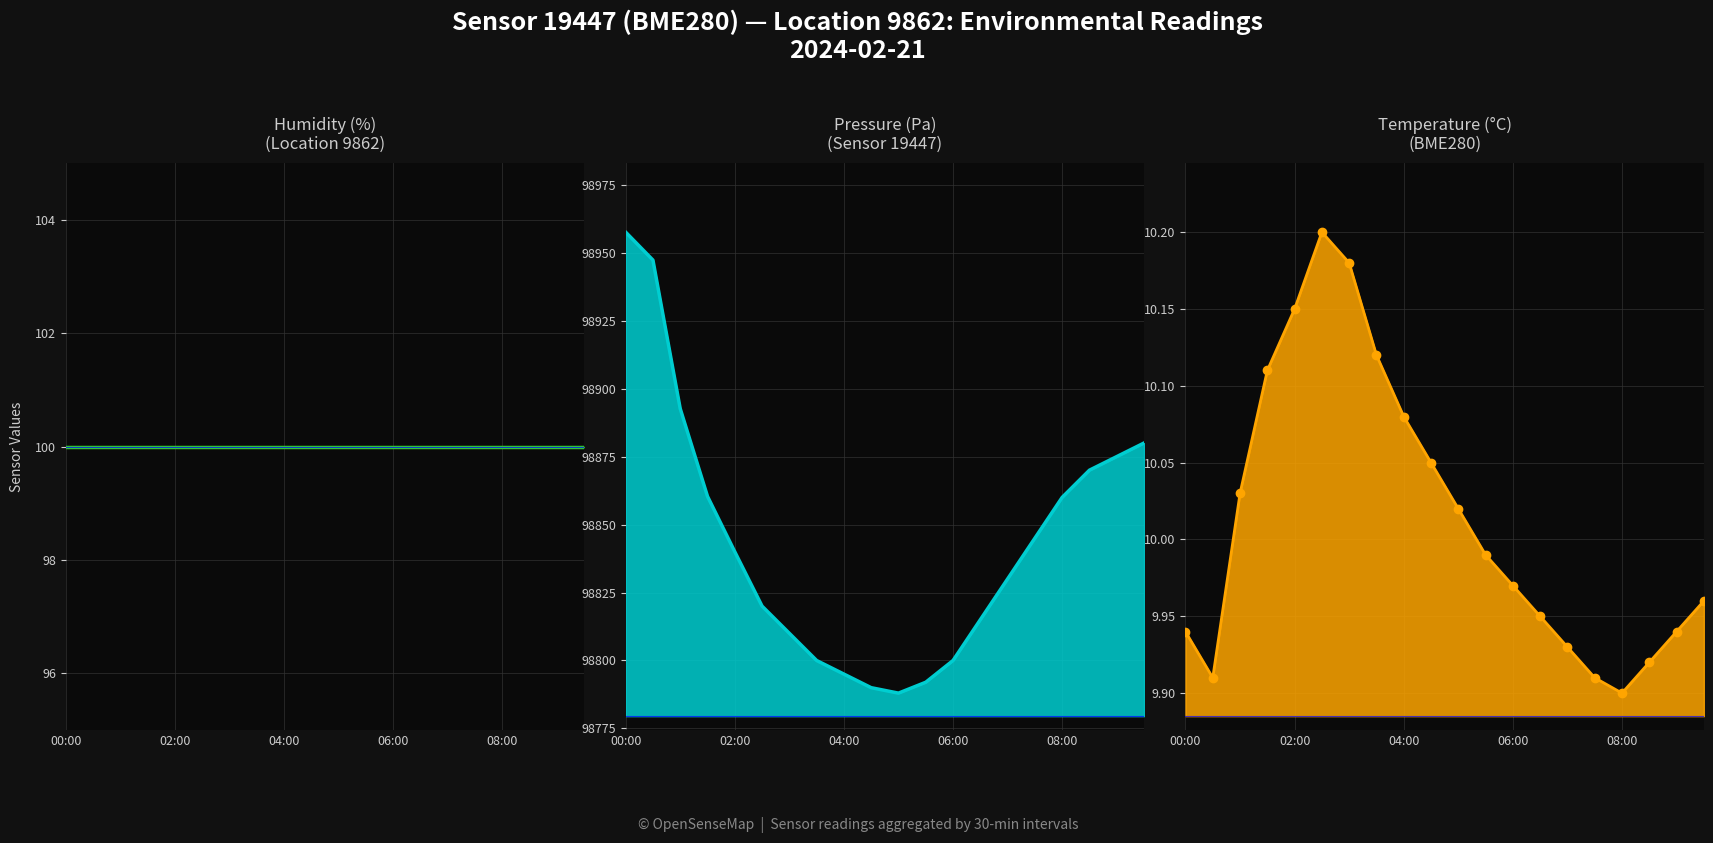

True or false: temperature has more than 0 interior local peaks.

True